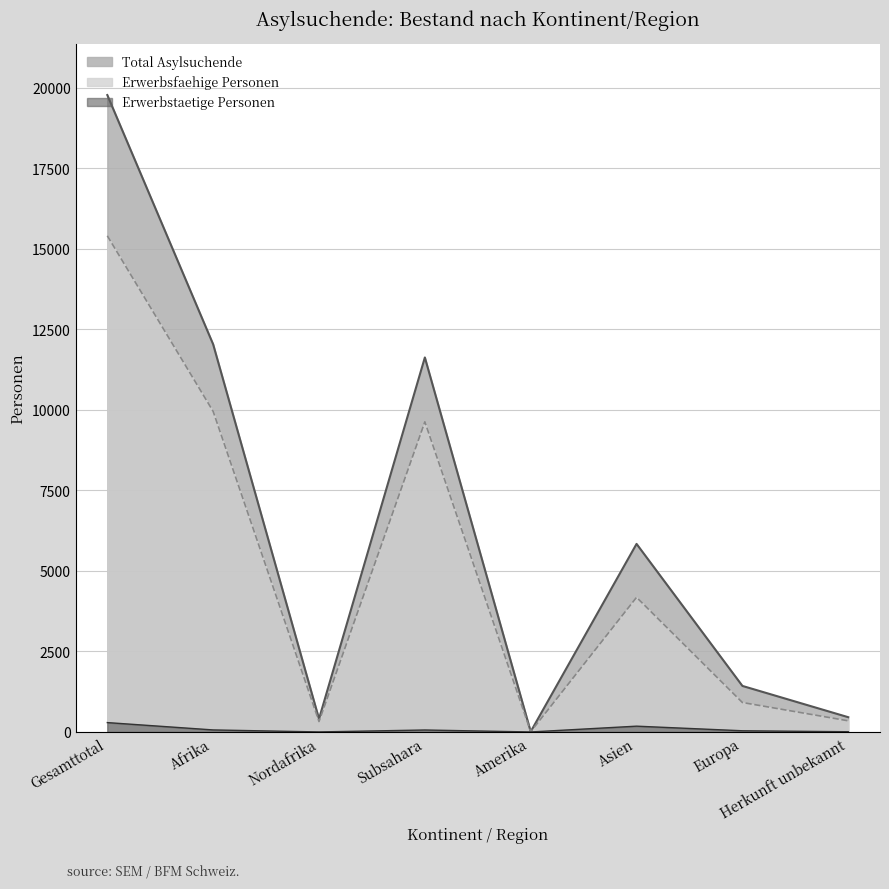

The value of Total Asylsuchende at Europa is 1430. True or false?

True